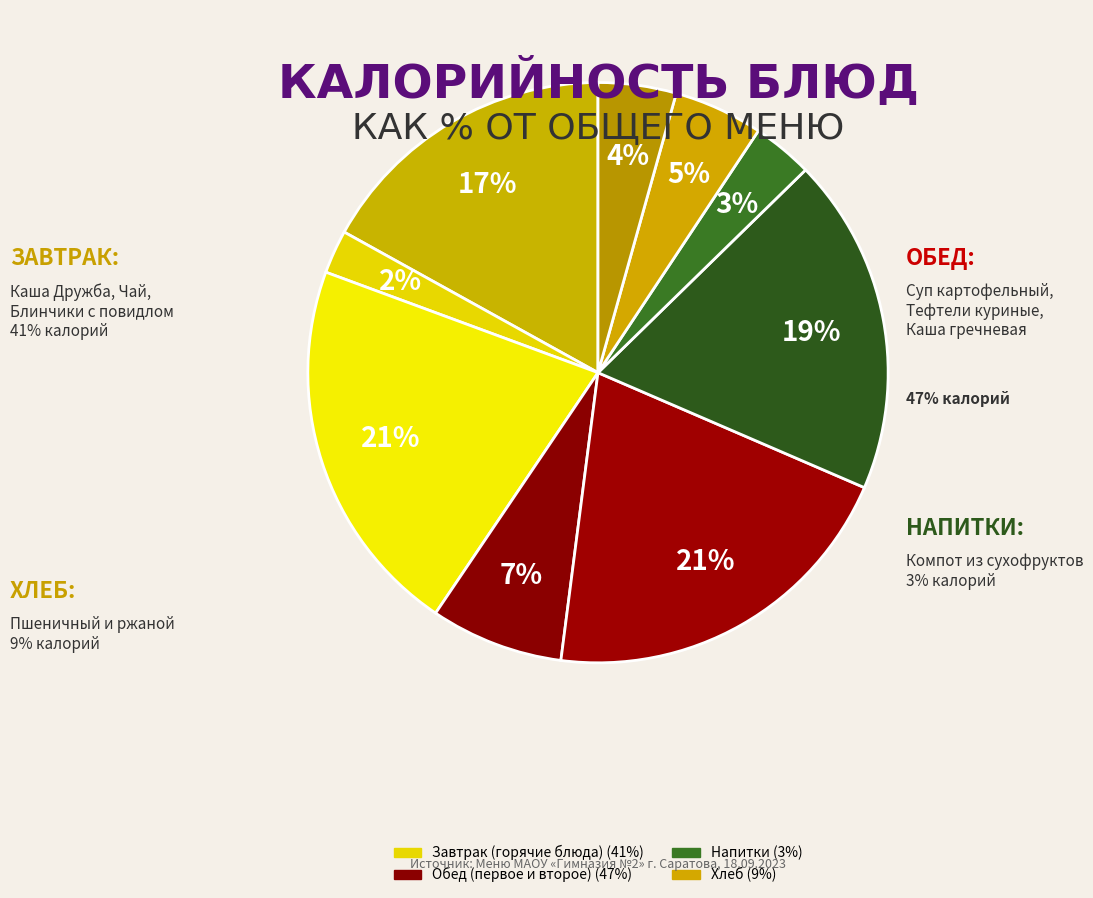

Count the number of slices in the pie.

9